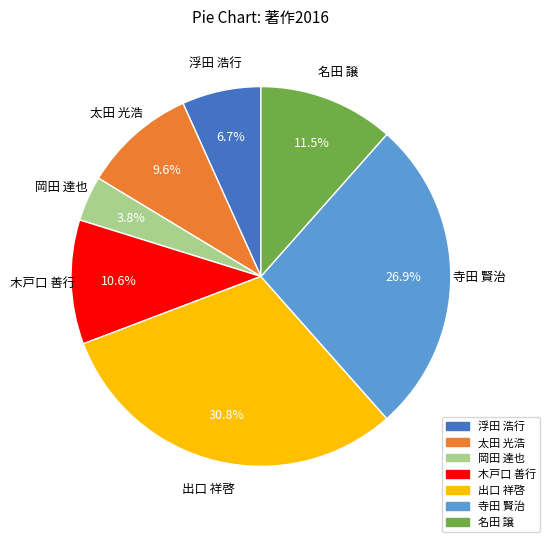

What is the ratio of the value at 名田 譲 to the value at 太田 光浩?

1.2